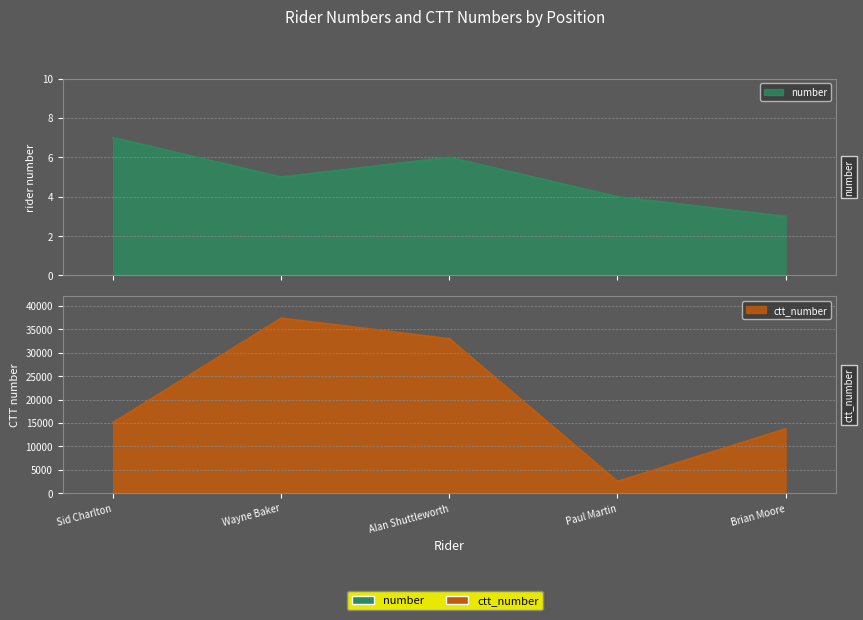

At how many categories does at least one series exceed 35678?

1